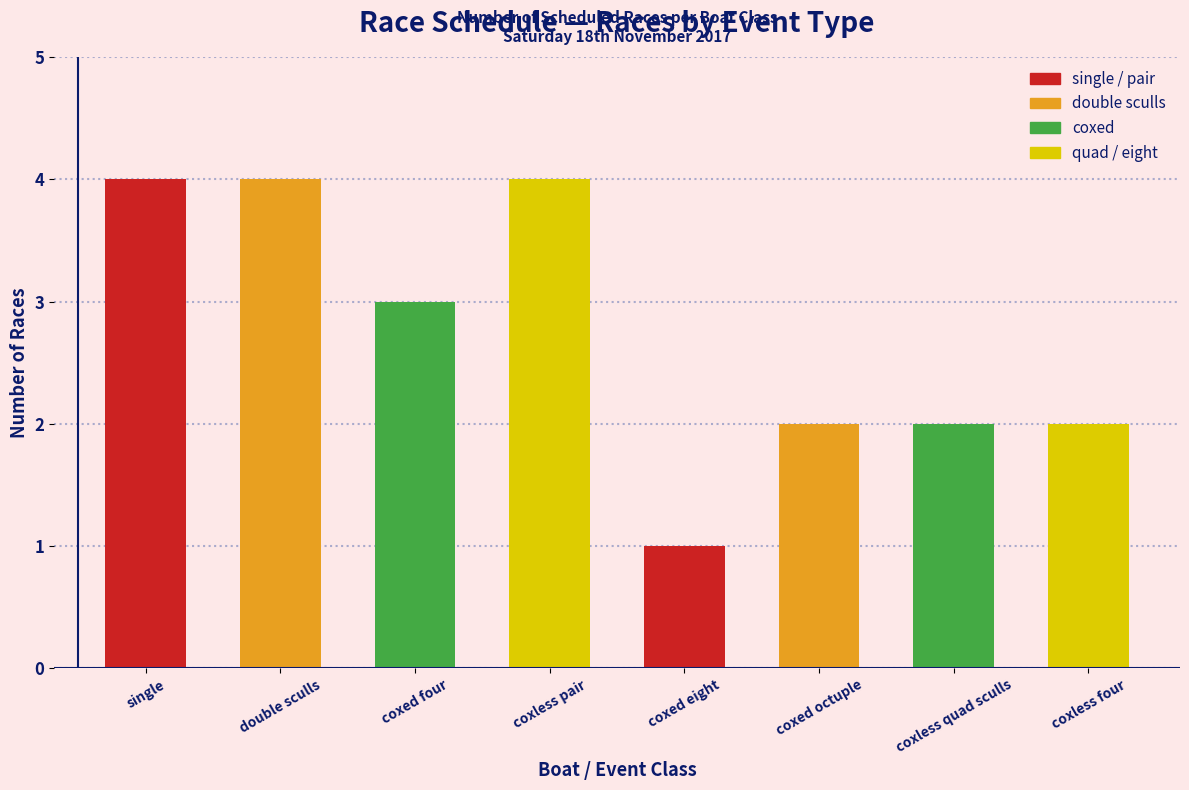

Reading left to right, transcribe all the data shown in this chart.

4	4	3	4	1	2	2	2